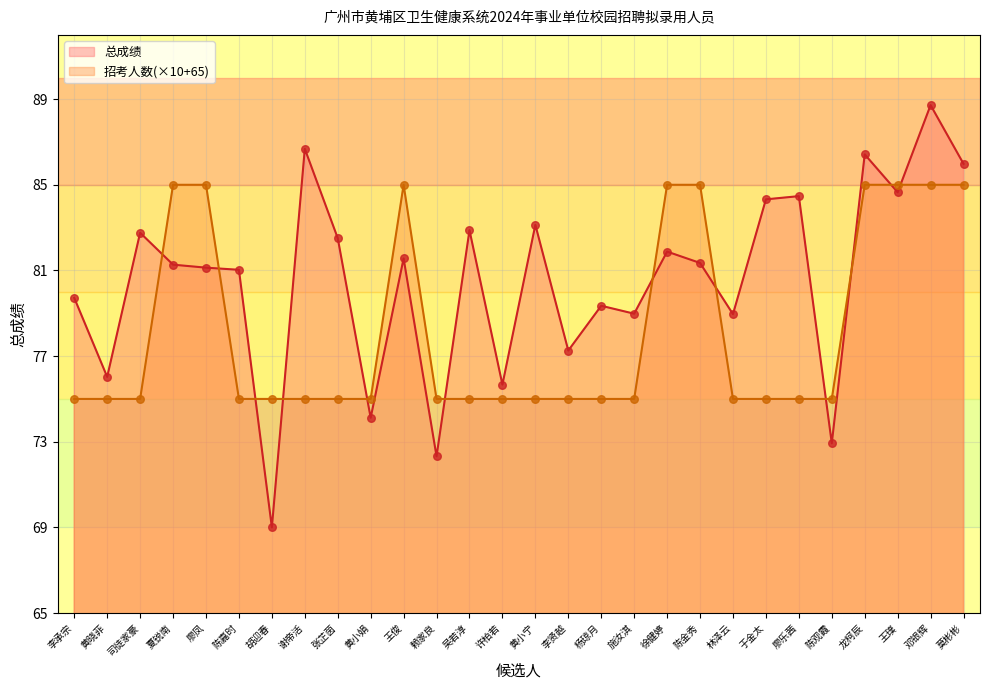

Is the value of 总成绩 at 胡迎春 greater than the value of 招考人数 at 王俊?

No